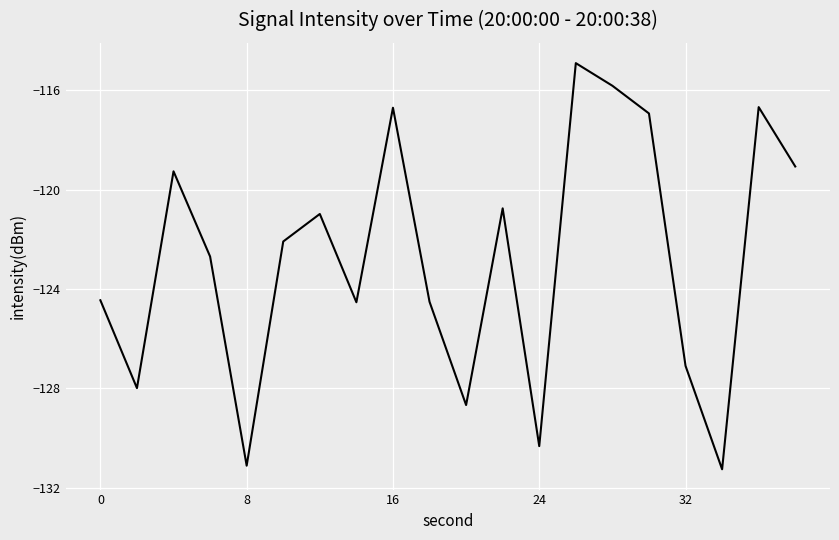

Does the chart have visible grid lines?

Yes